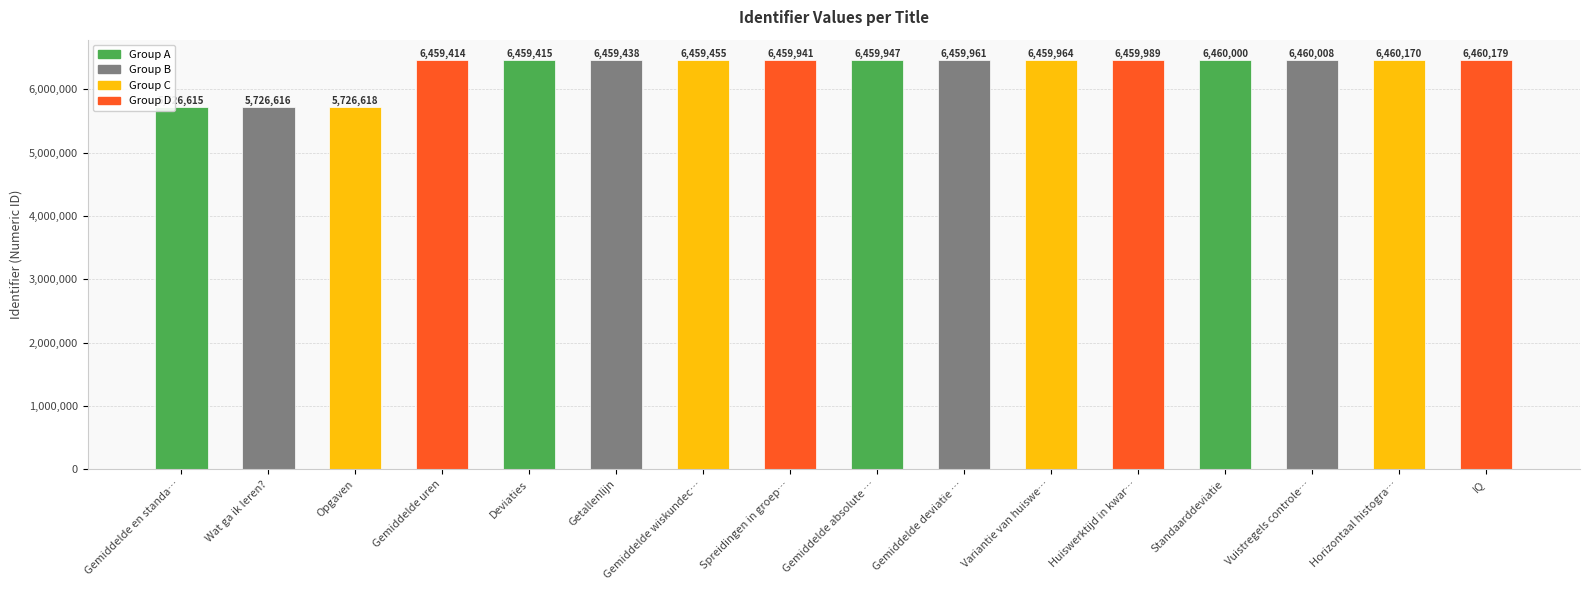

What value does the data have at Huiswerktijd in kwar…, to the nearest 10?

6459990